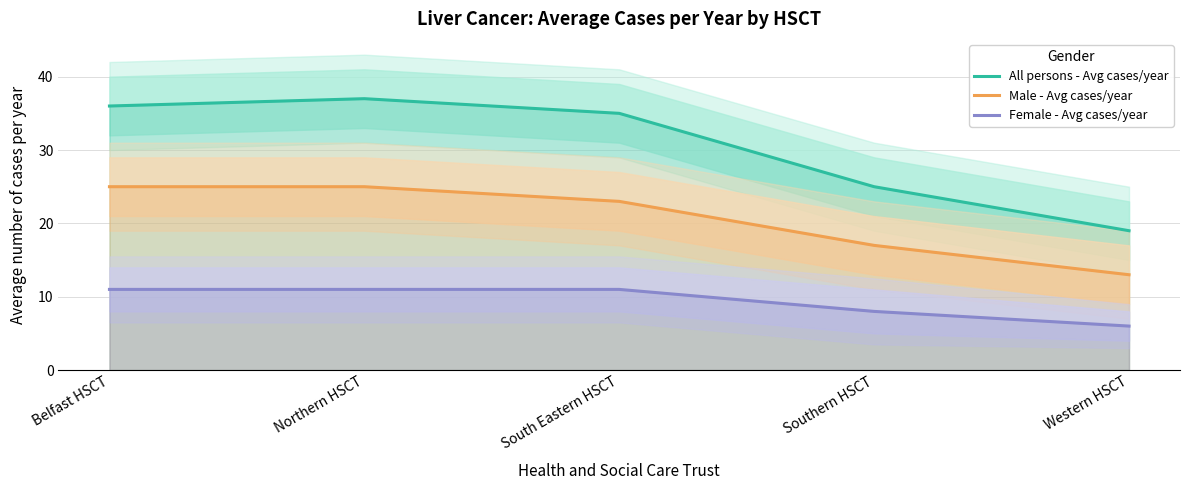

What is the sum of the All persons - Avg cases/year values at Southern HSCT and Northern HSCT?

62